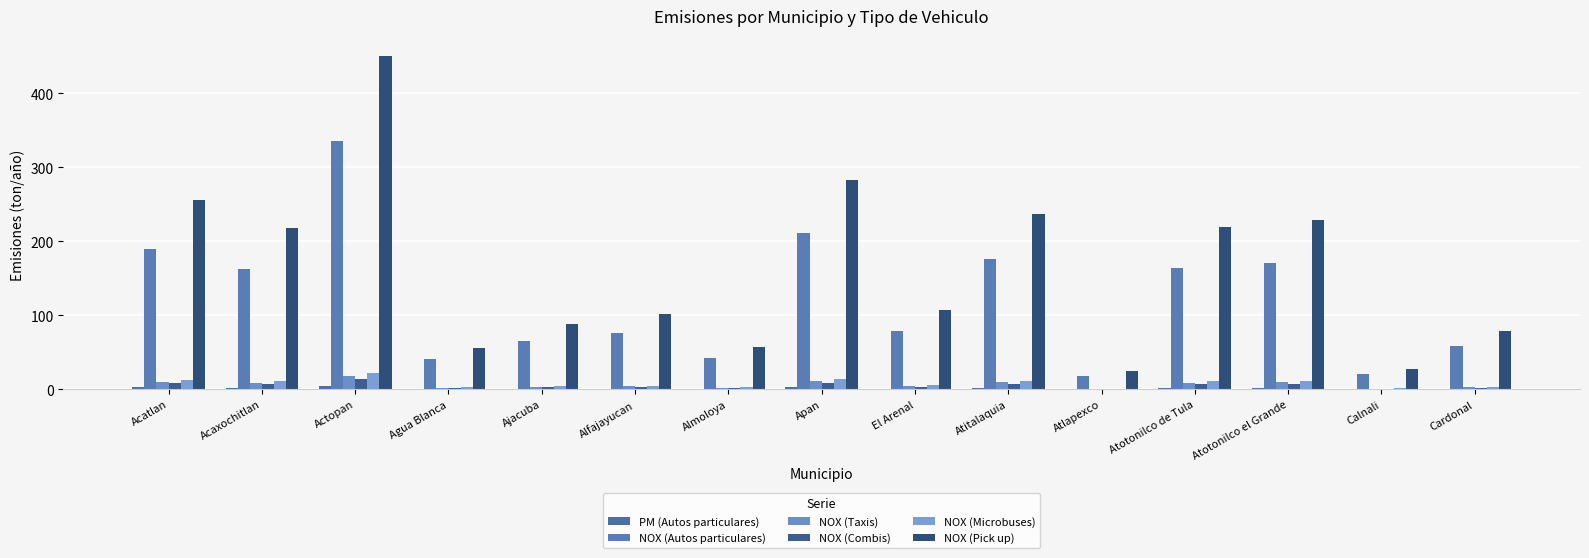

At which label does NOX (Combis) first exceed 3?

Acatlan